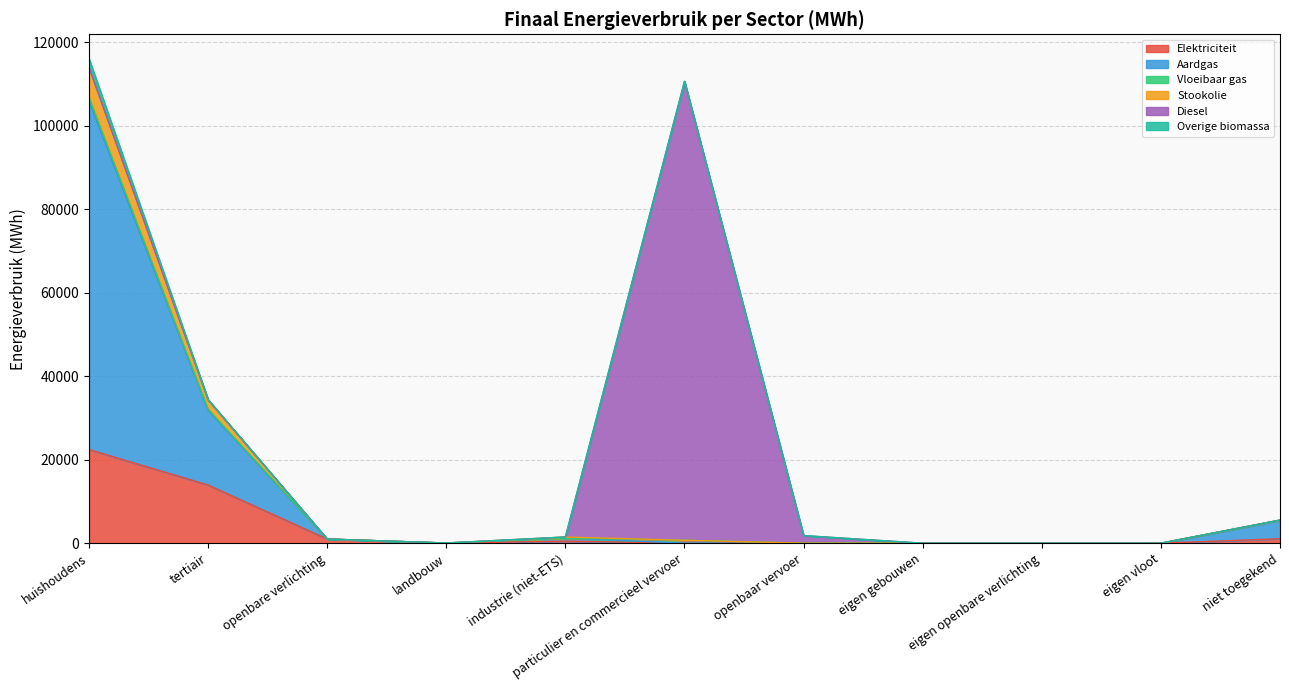

At which label does Aardgas first exceed 706?

huishoudens